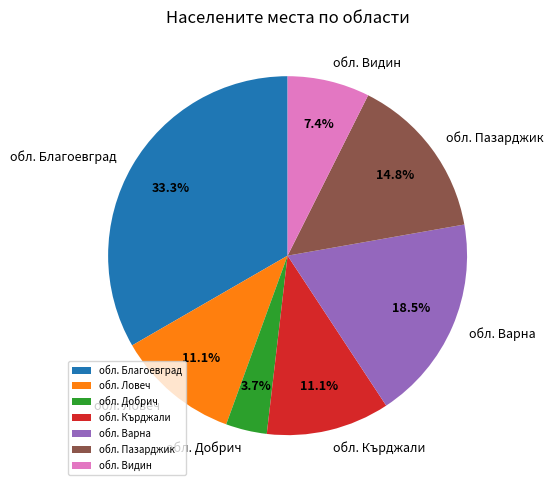

To the nearest percent, what percentage of the pie is обл. Кърджали?

11%